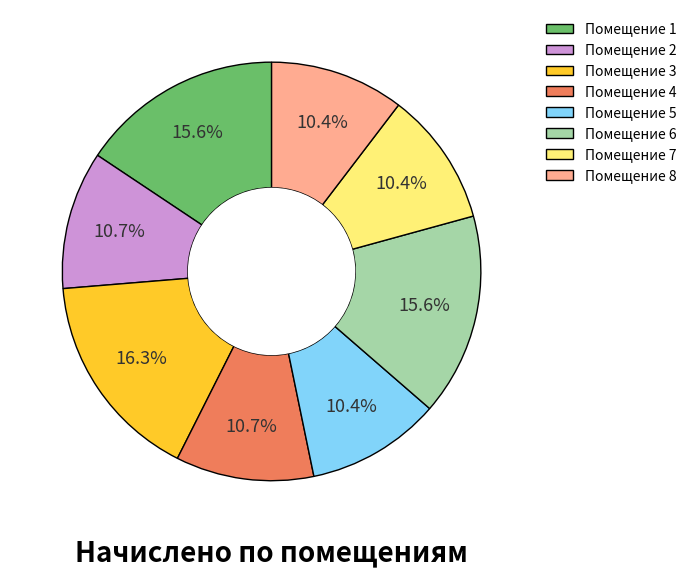

Approximately how many times larger is the value at Помещение 2 compared to Помещение 4?

1.0